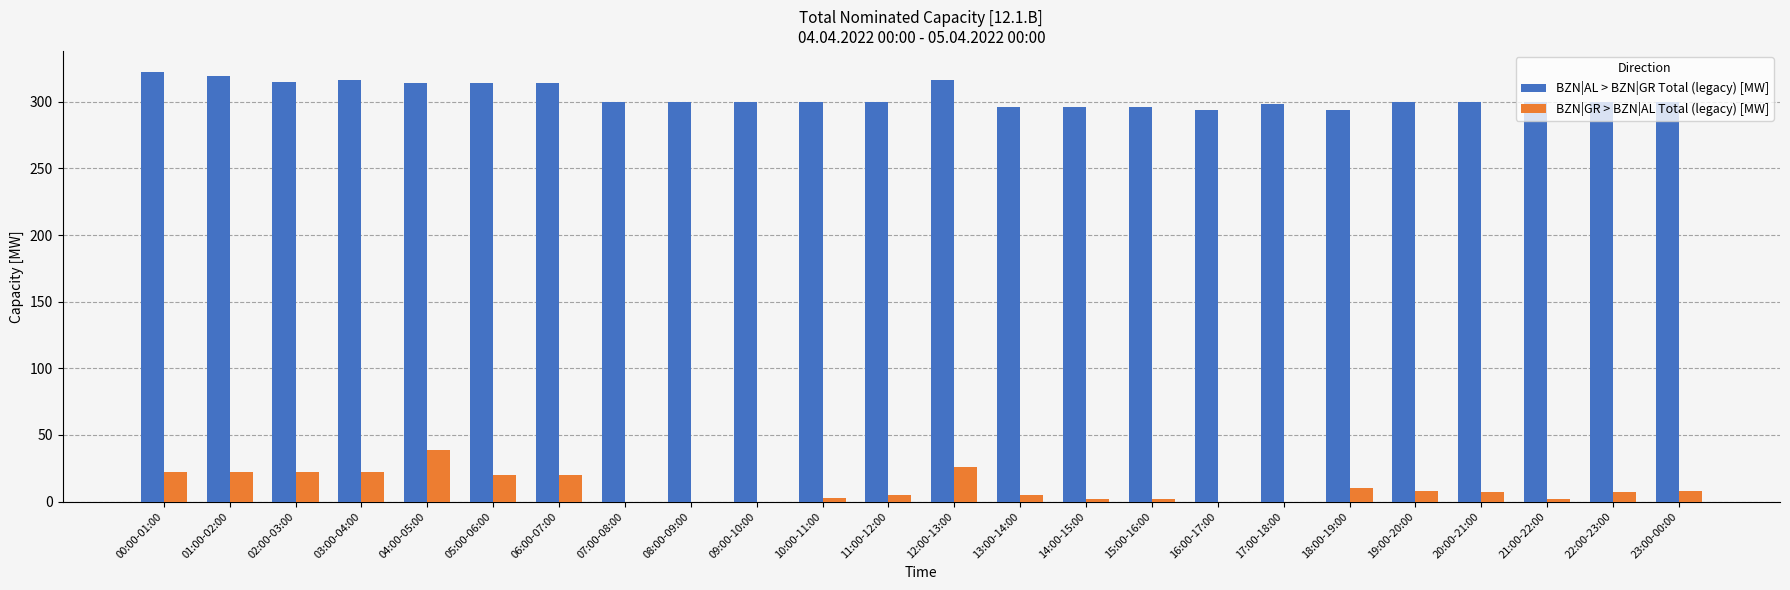

What are all the series names shown in the legend?

BZN|AL > BZN|GR Total (legacy) [MW], BZN|GR > BZN|AL Total (legacy) [MW]